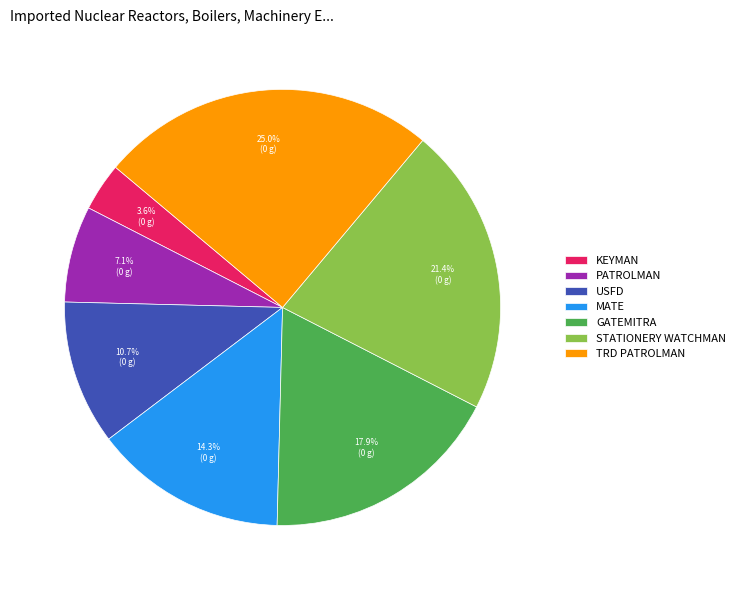

Rank the categories by value from highest to lowest.

TRD PATROLMAN, STATIONERY WATCHMAN, GATEMITRA, MATE, USFD, PATROLMAN, KEYMAN